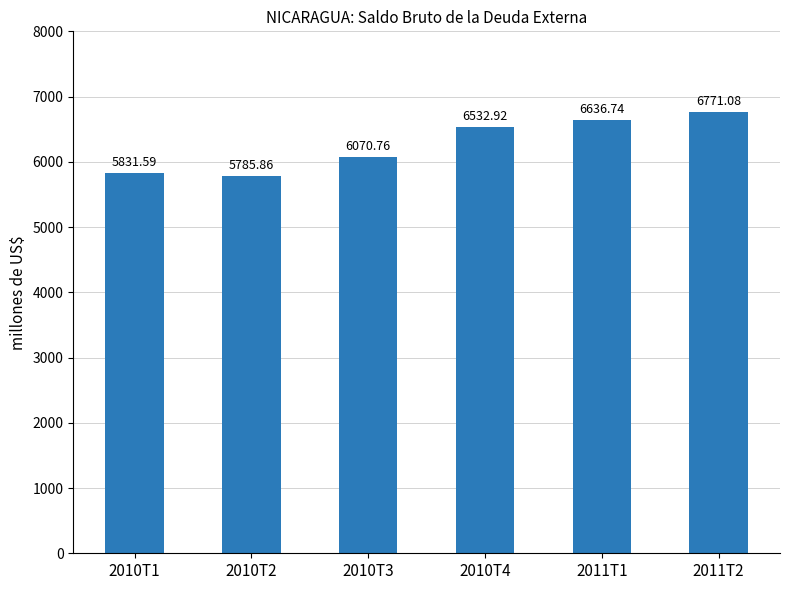

How many categories are shown in the chart?

6